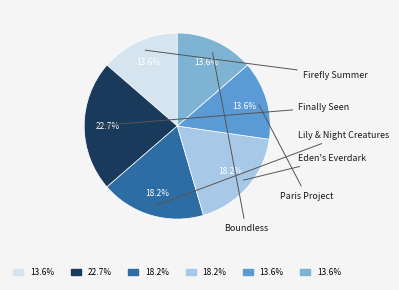

Is there any slice that represents more than half of the pie?

No